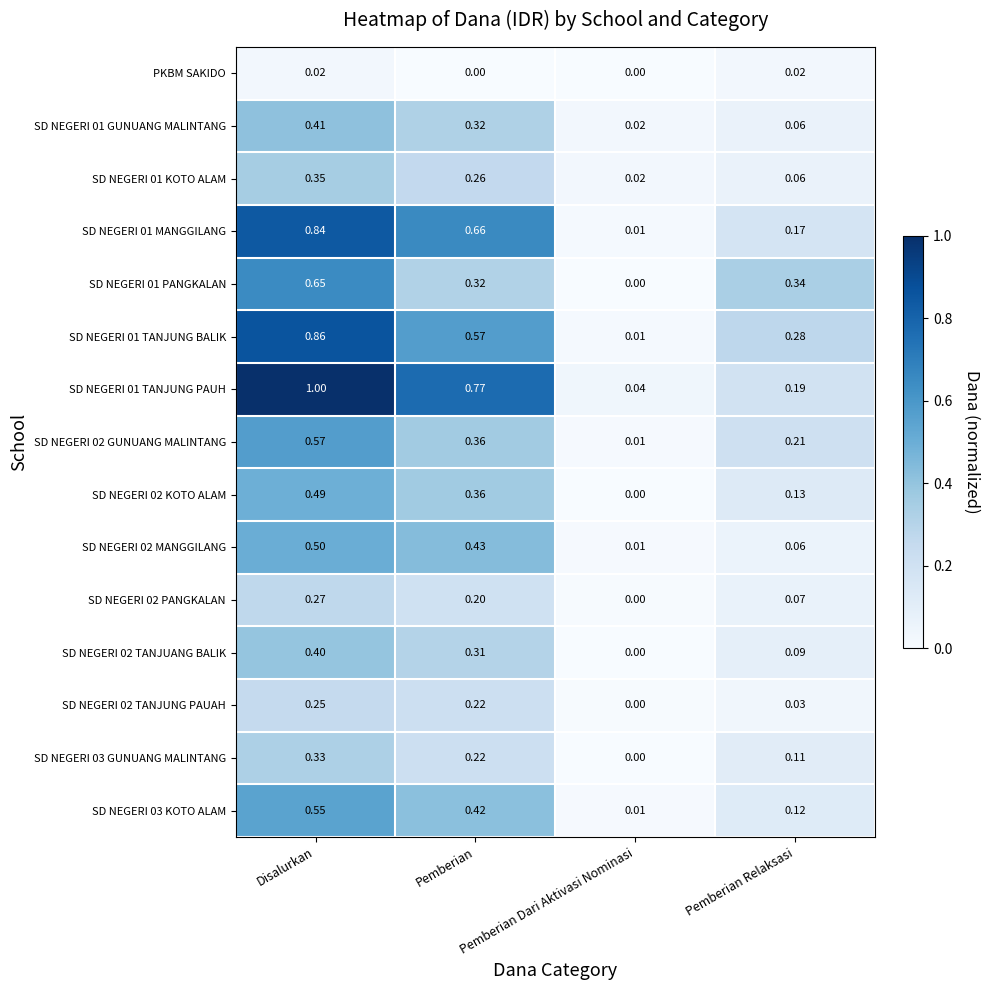

What is the maximum value shown in the chart?

1.0